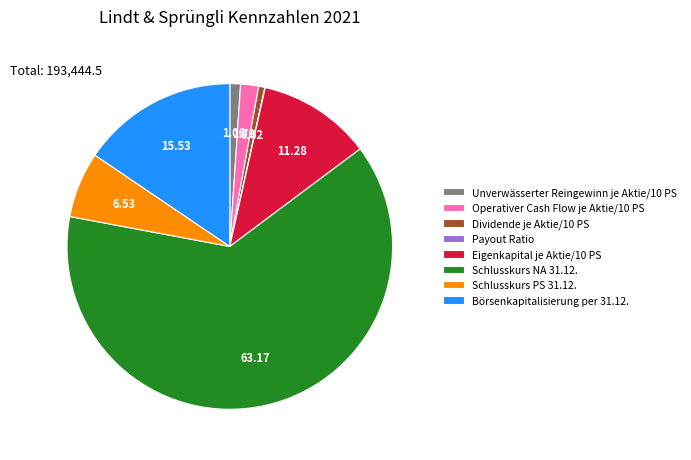

Does any single category account for the majority?

Yes